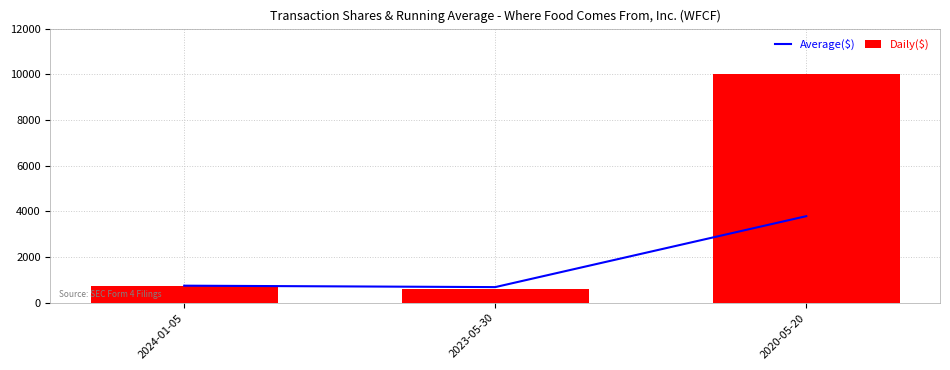

What is the total value across all series at 2020-05-20?

13791.7